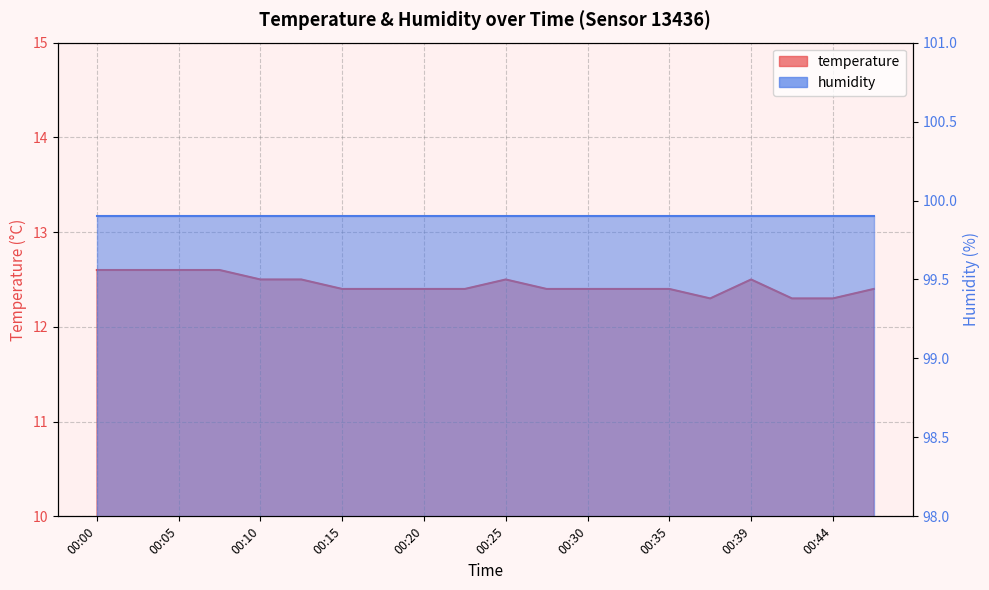

How many values are between 12 and 13?

20